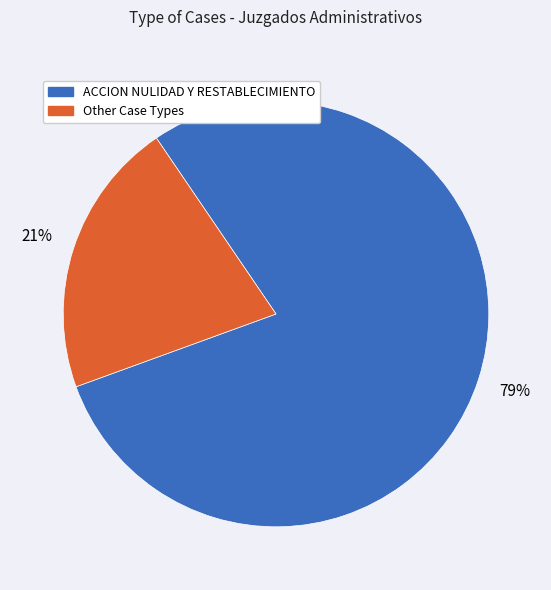

Is there any slice that represents more than half of the pie?

Yes